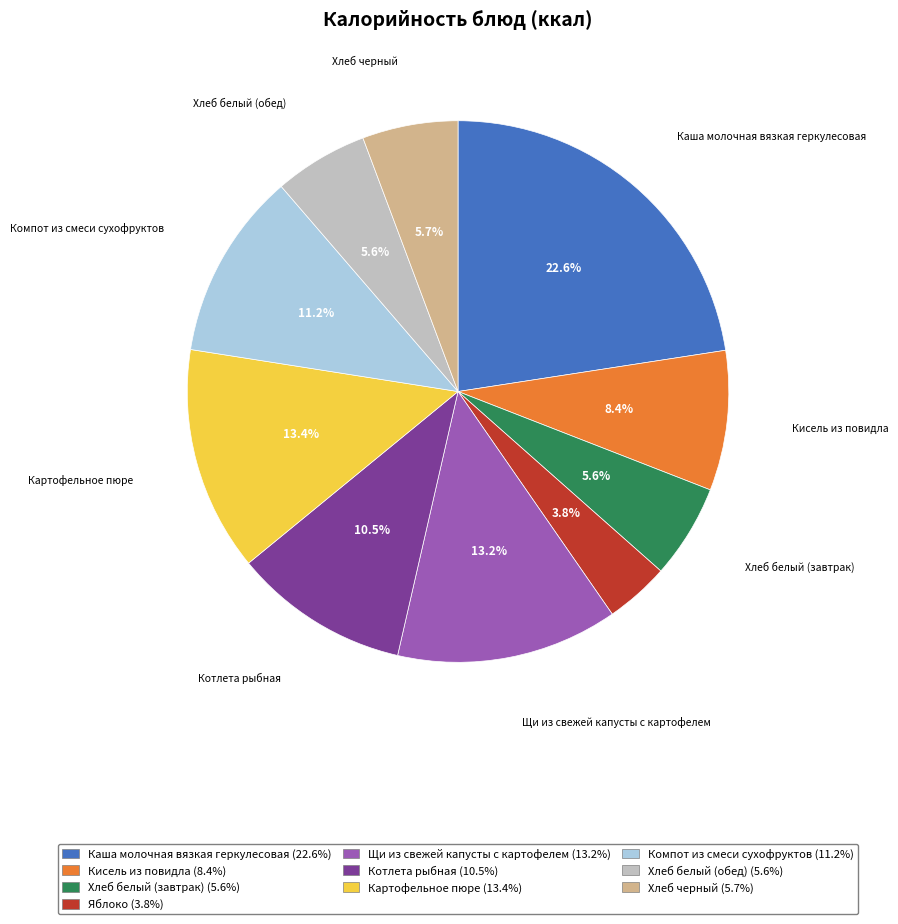

How many slices are in this pie chart?

10